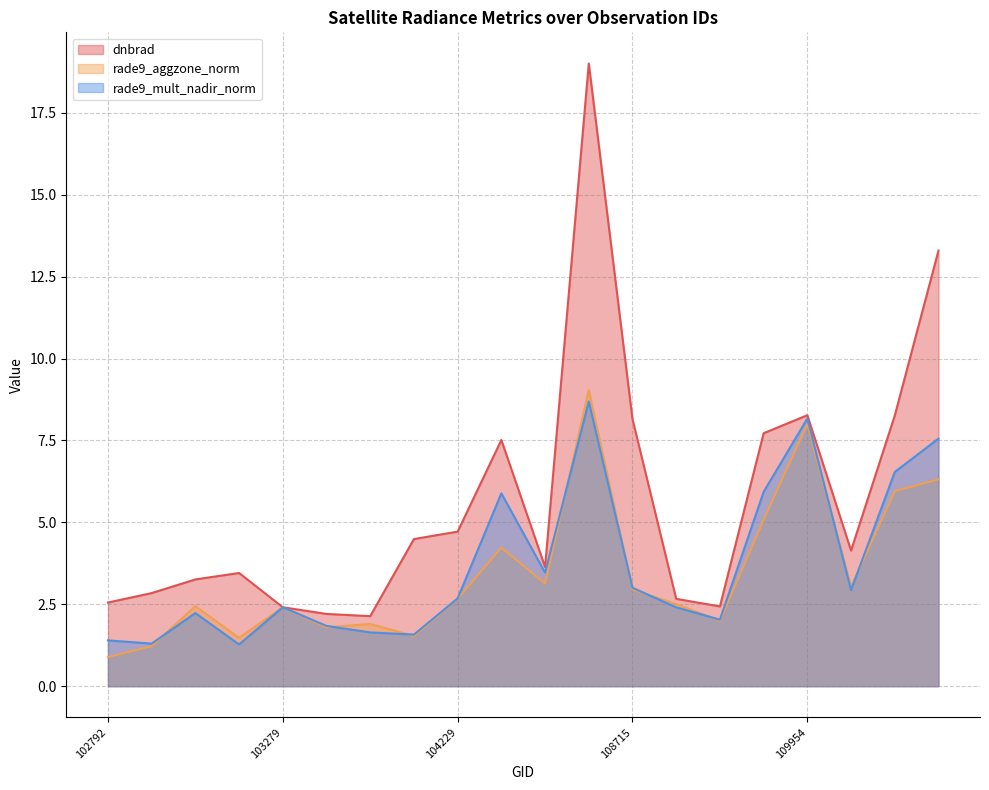

How many categories are shown in the chart?

20